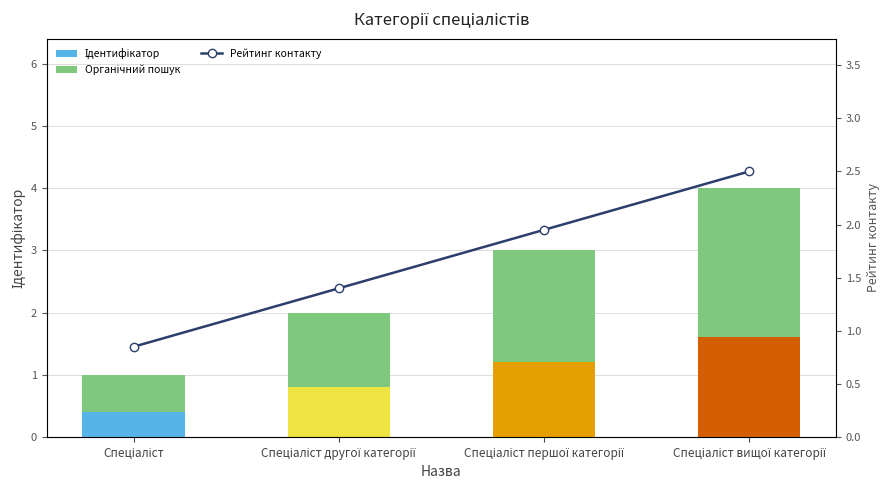

At how many categories does at least one series exceed 3?

1